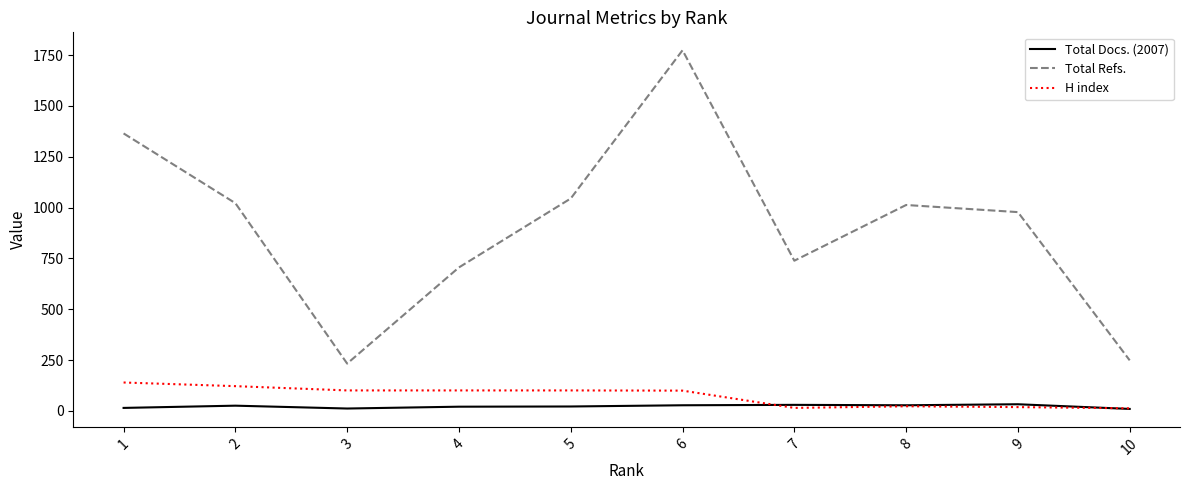

At which category is the sum across all series the highest?

6